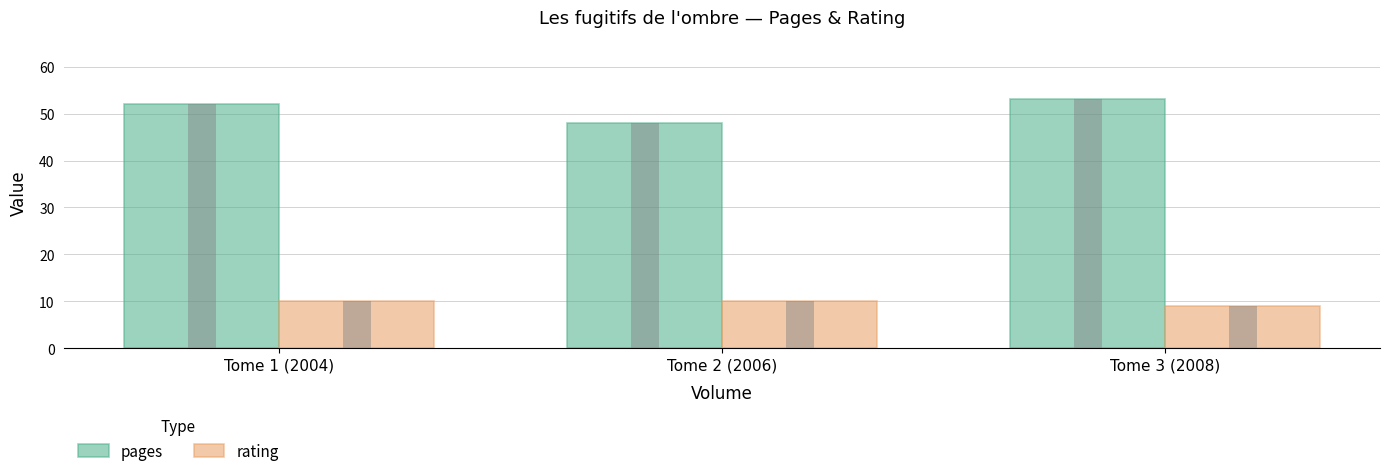

What is the sum of the pages values at Tome 1 (2004) and Tome 2 (2006)?

100